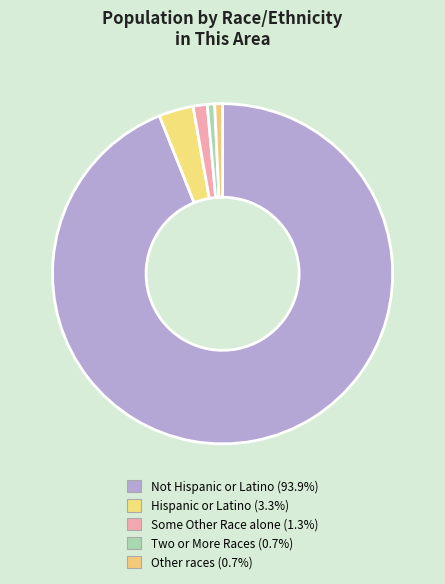

How many slices are in this pie chart?

5